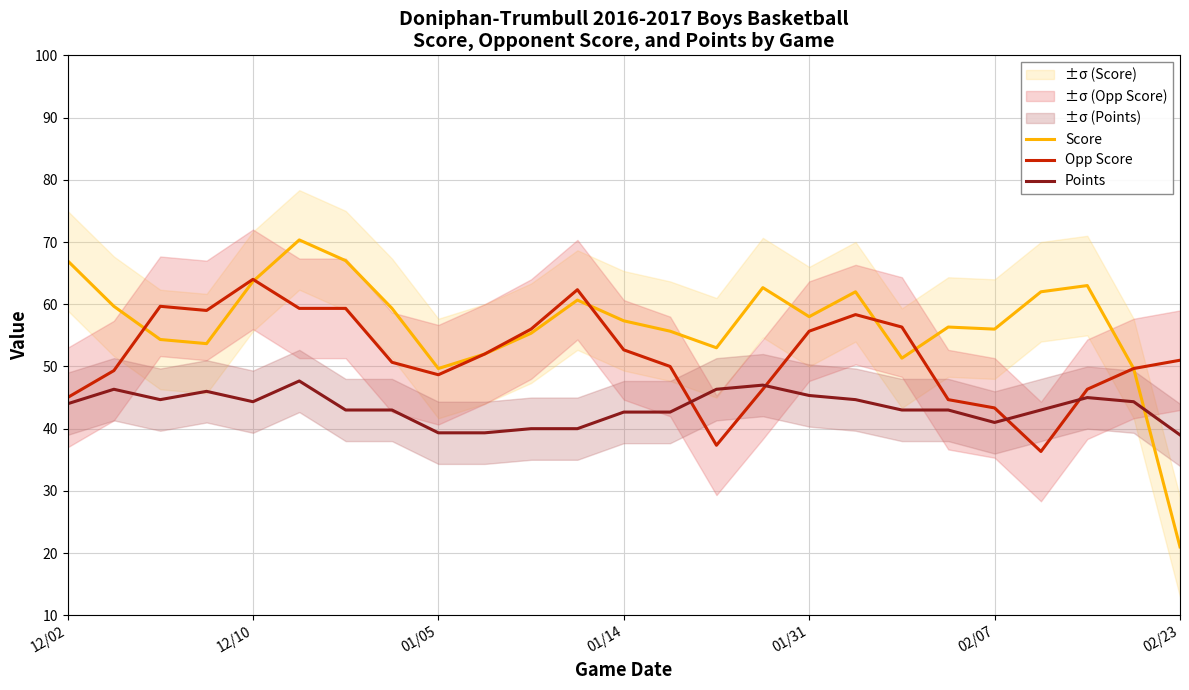

Does the chart display data point markers on the line(s)?

No